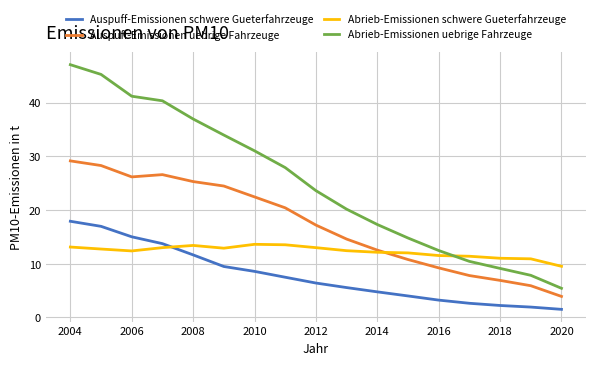

Which series has the largest range (max minus min)?

Abrieb-Emissionen uebrige Fahrzeuge